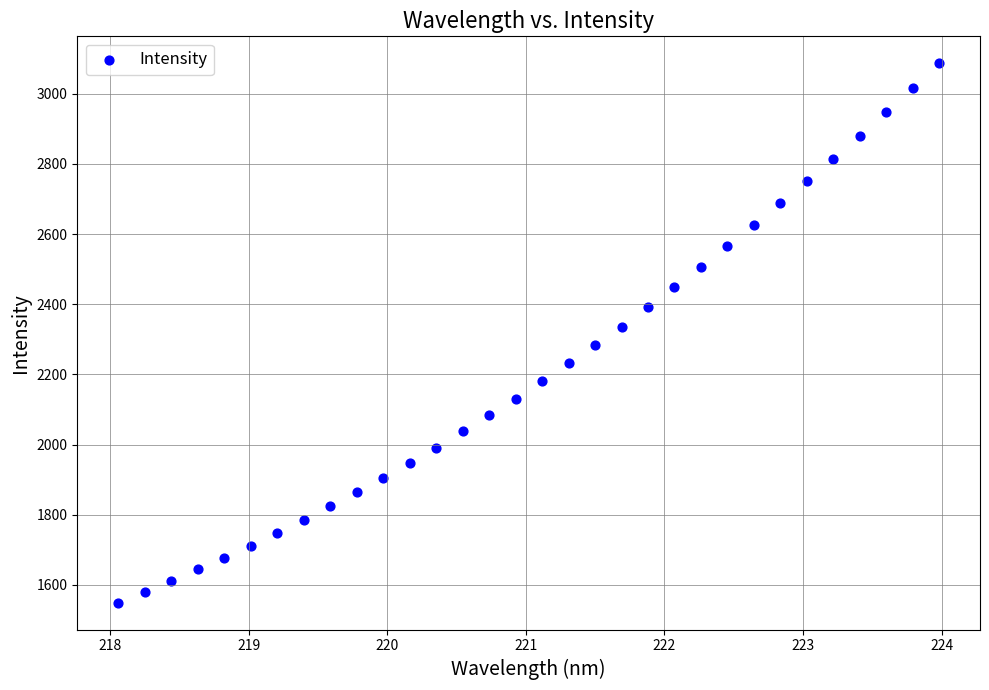

What is the range of X values (max minus min)?

5.9